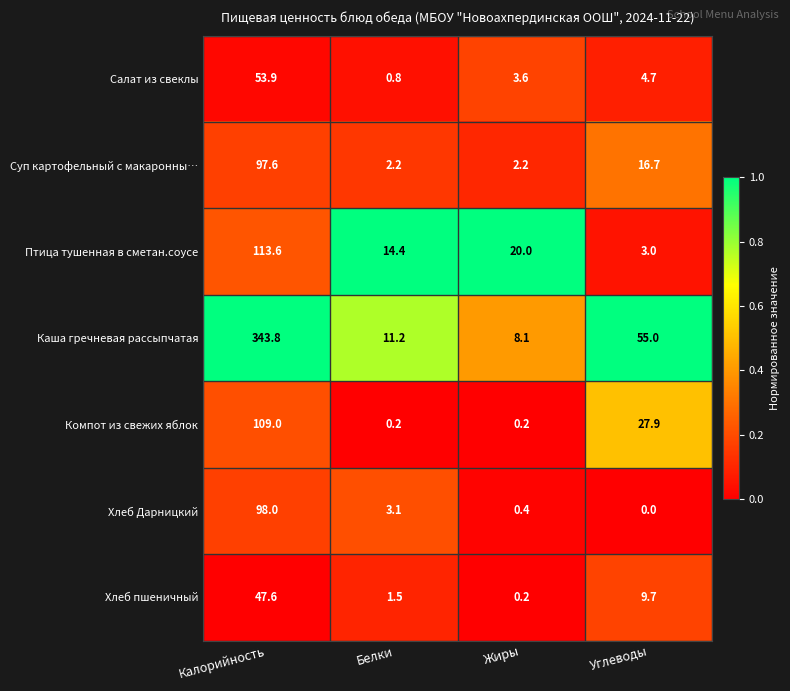

True or false: Каша гречневая рассыпчатая has a value of 17.2 at Белки.

False